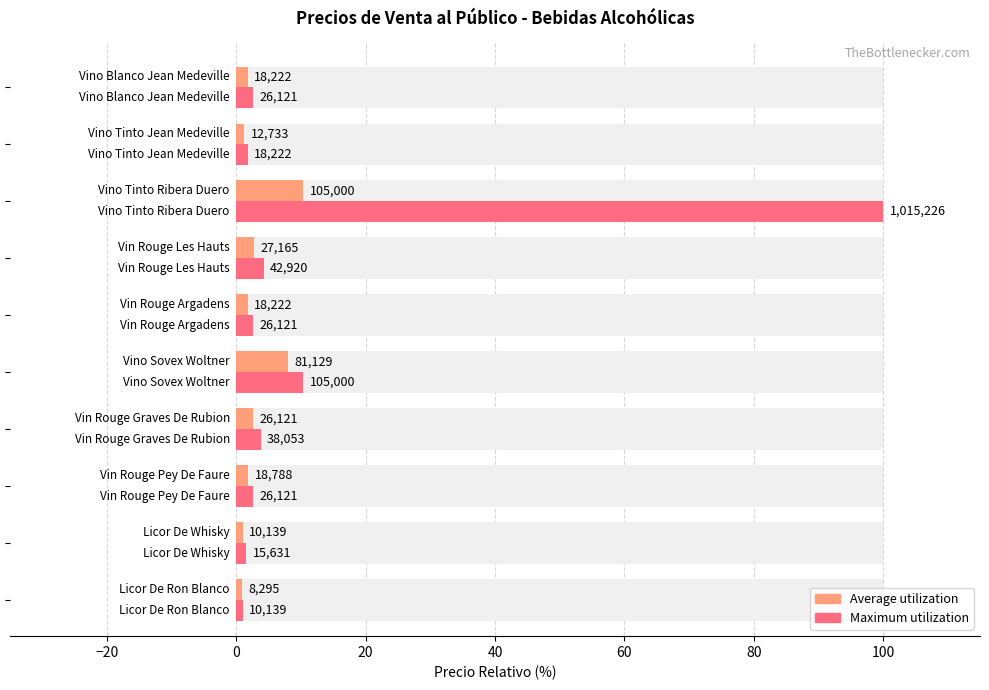

Are the bars horizontal?

Yes